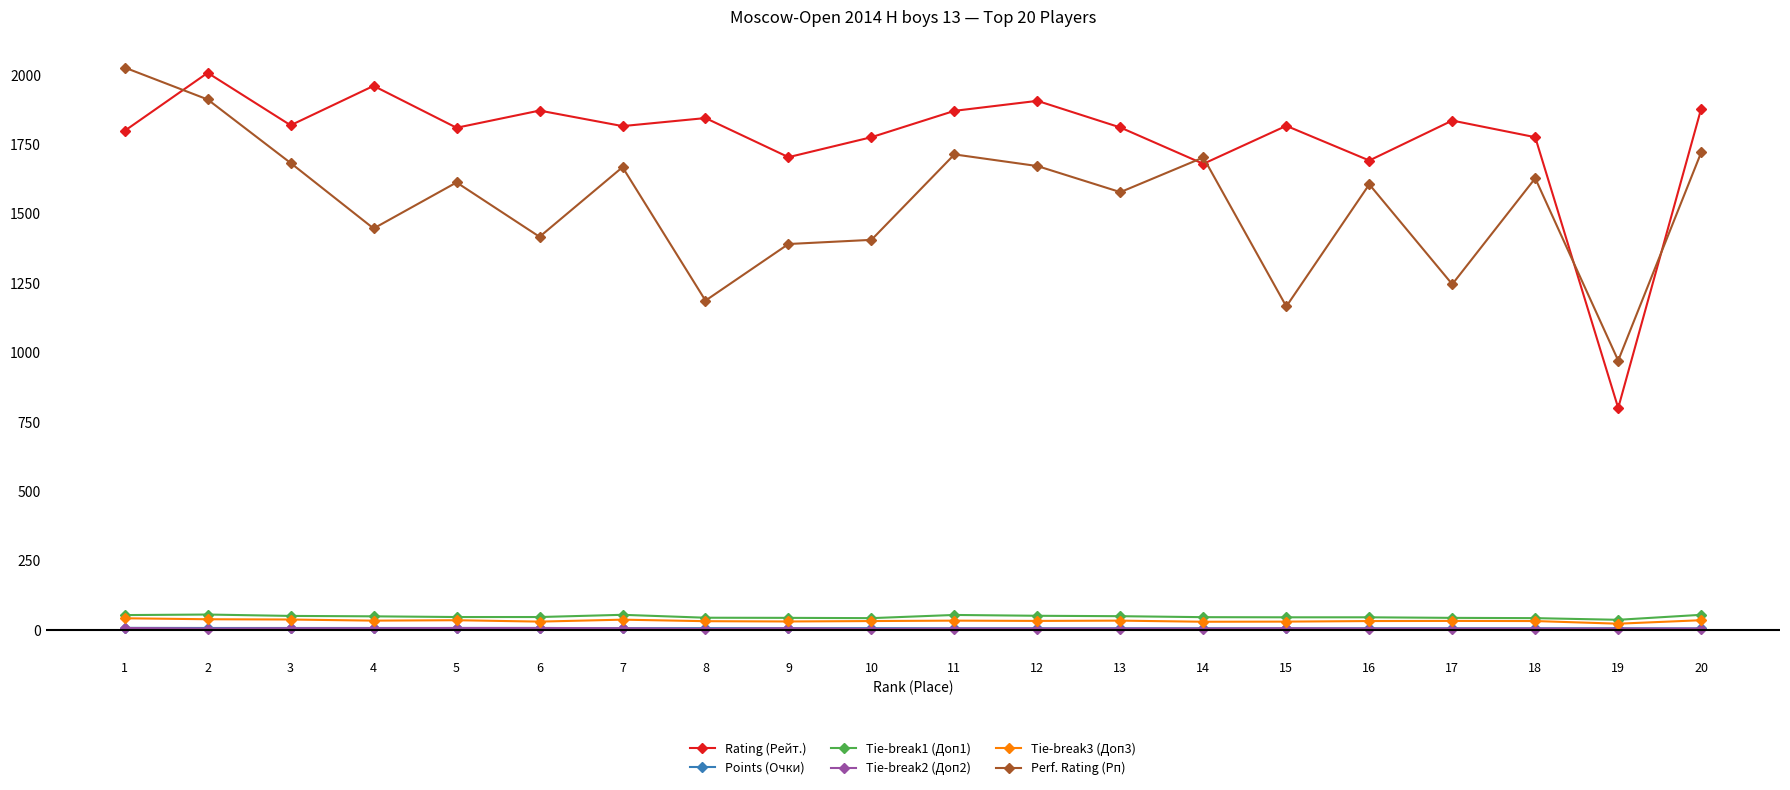

Is the value of Rating (Рейт.) at 12 greater than the value of Tie-break1 (Доп1) at 17?

Yes